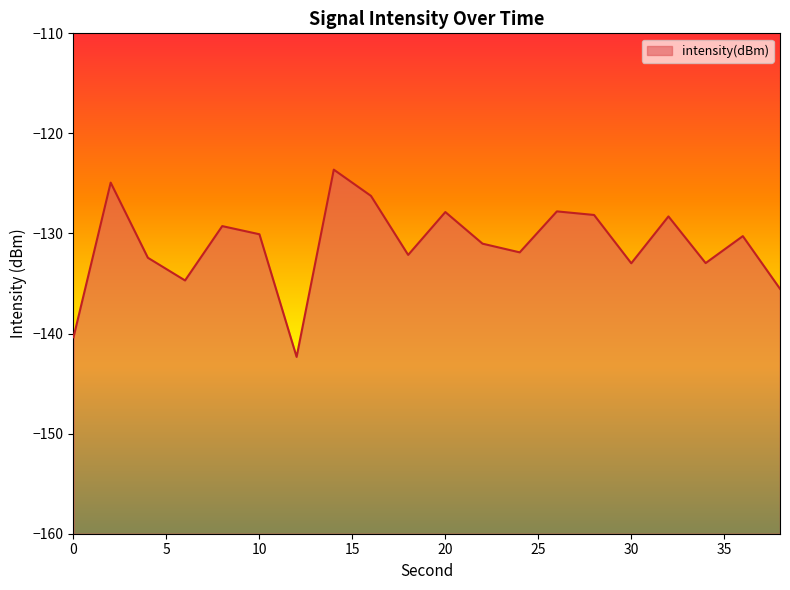

At which category does the data reach its first local peak?

2